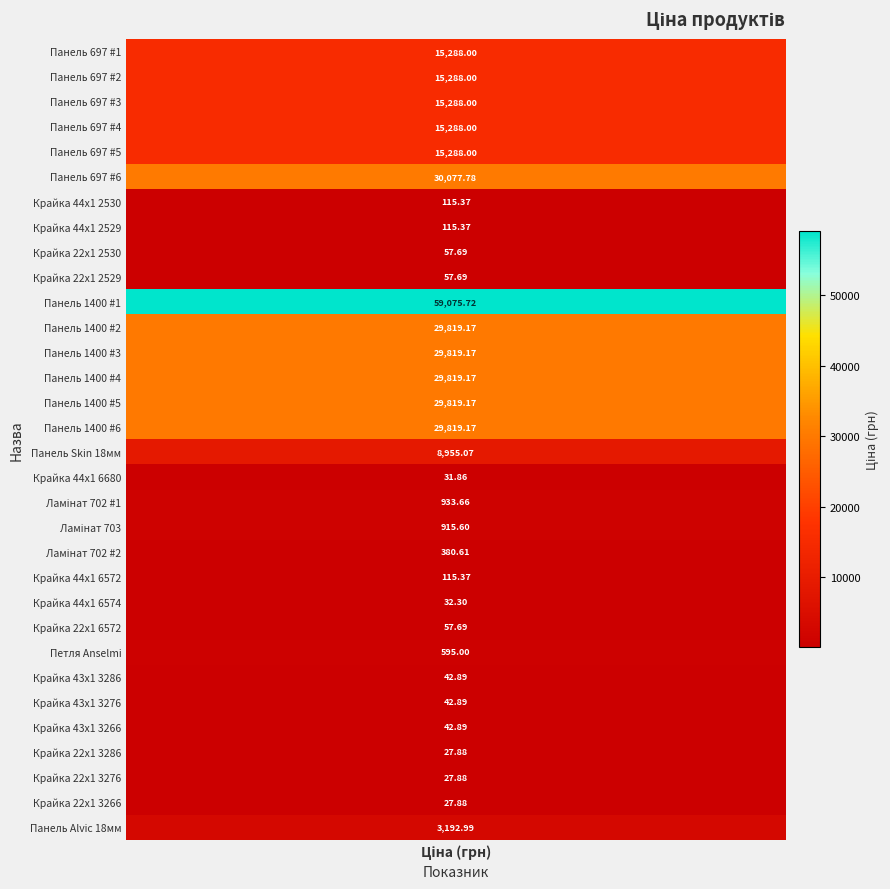

Reading right to left, extract all data points from this chart.

232721679=3193.0	232771636=27.9	232771637=27.9	232771679=27.9	237201636=42.9	237201637=42.9	237201679=42.9	257380000=595.0	239751769=57.7	239791768=32.3	239791769=115.4	247501844=380.6	247501858=915.6	255241844=933.7	259281863=31.9	248922198=8955.1	285642231=29819.2	285642233=29819.2	285642234=29819.2	285642235=29819.2	285642236=29819.2	285662232=59075.7	239752196=57.7	239752197=57.7	239792196=115.4	239792197=115.4	287702232=30077.8	287682231=15288.0	287682233=15288.0	287682234=15288.0	287682235=15288.0	287682236=15288.0